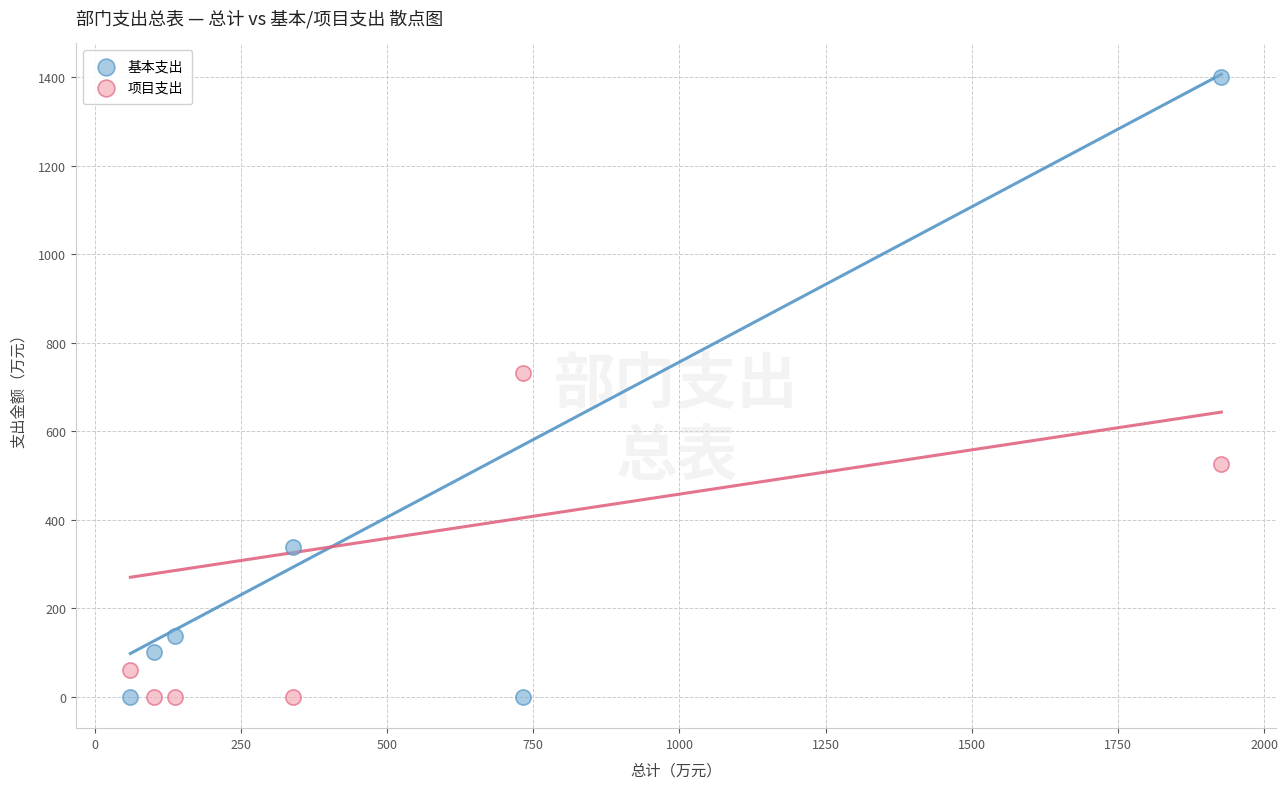

Across all data points, what is the range of Y values (max minus min)?

1401.3